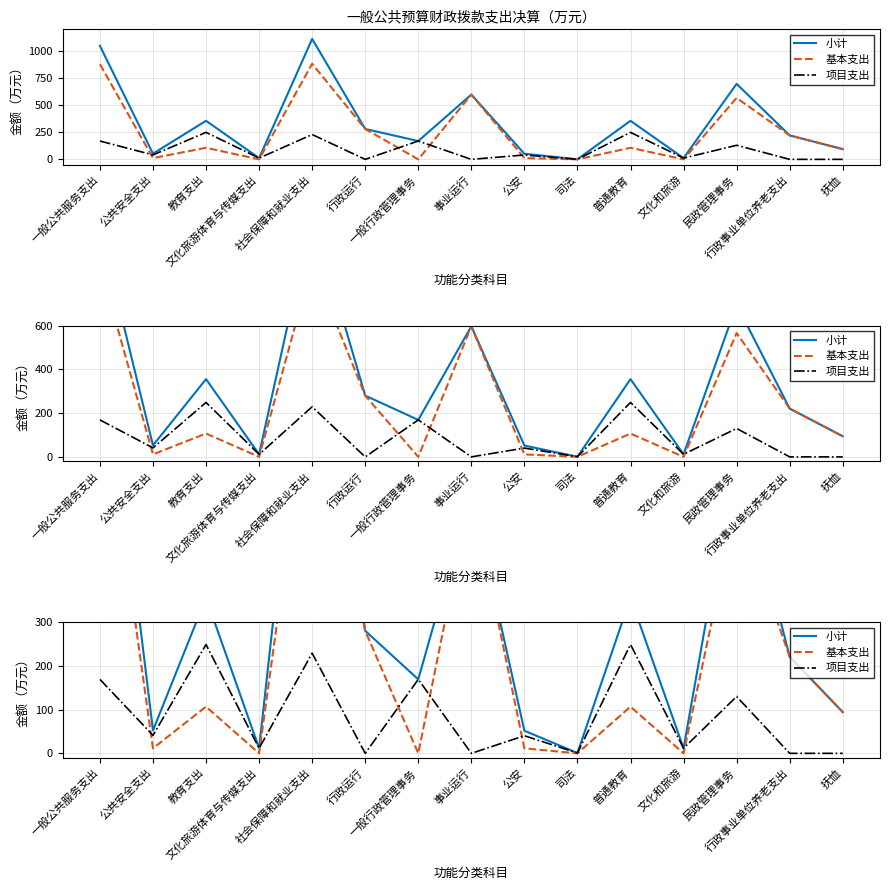

Rank the series at 公共安全支出 from highest to lowest value.

小计, 项目支出, 基本支出